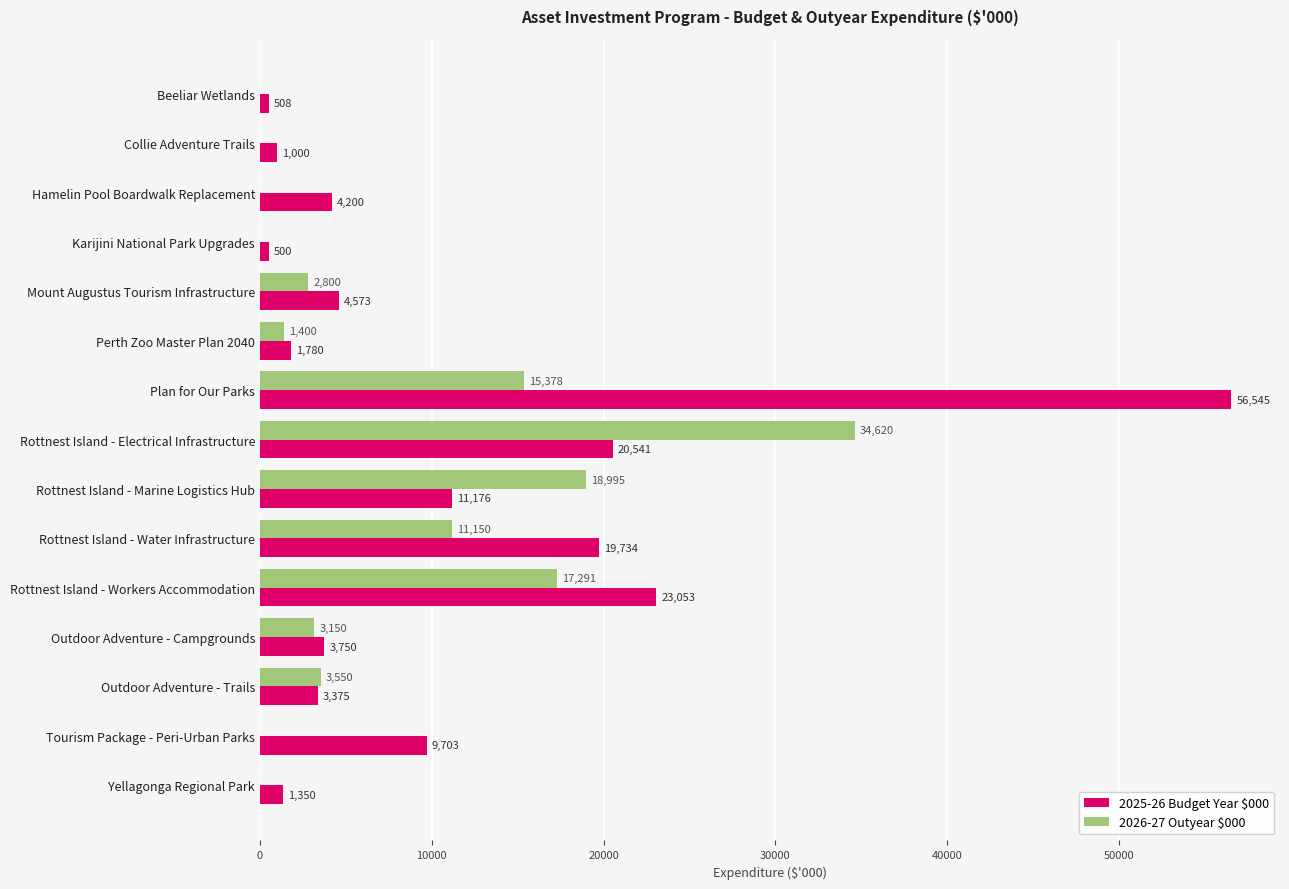

Which series has the largest total across all categories?

2025-26 Budget Year $000